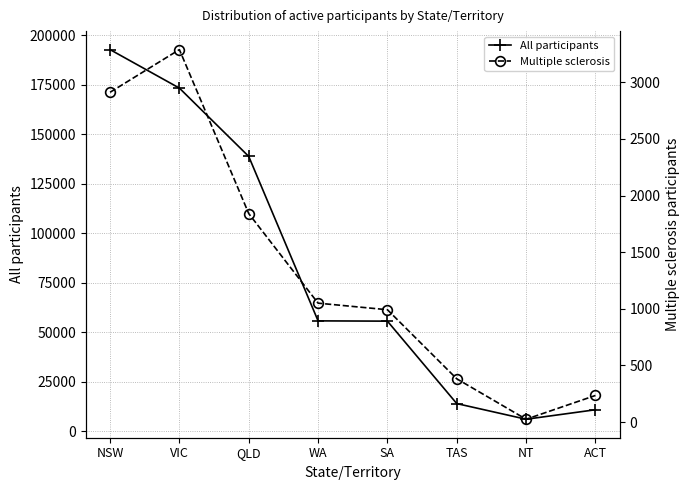

At how many categories does at least one series exceed 17168?

5